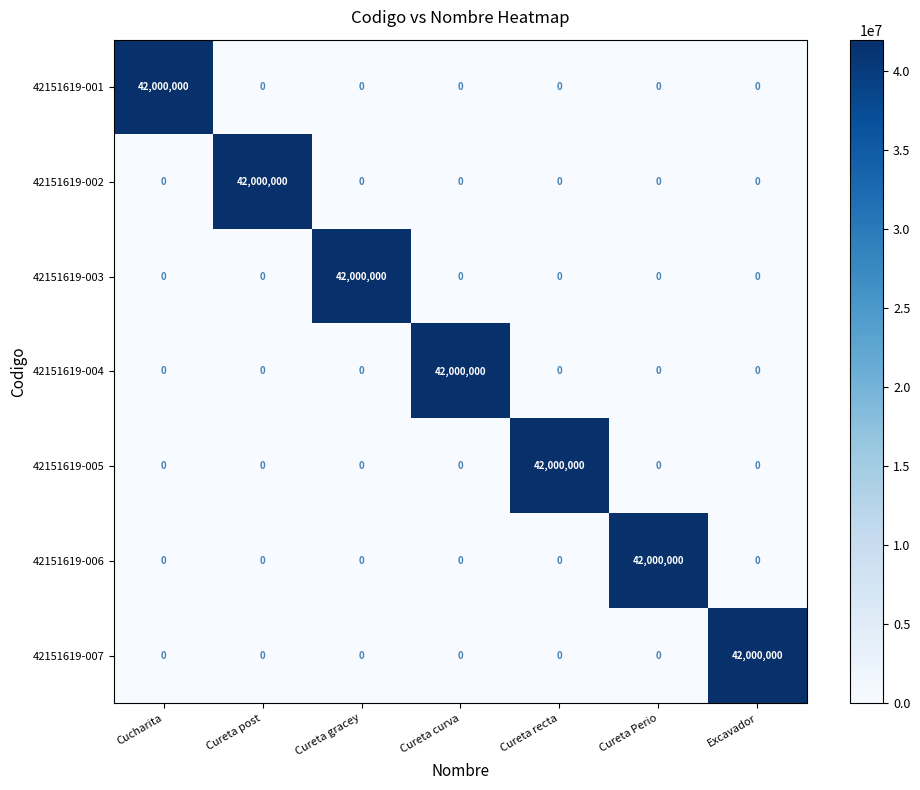

What is the difference between the maximum and minimum values in the 42151619-004 series?

42000000